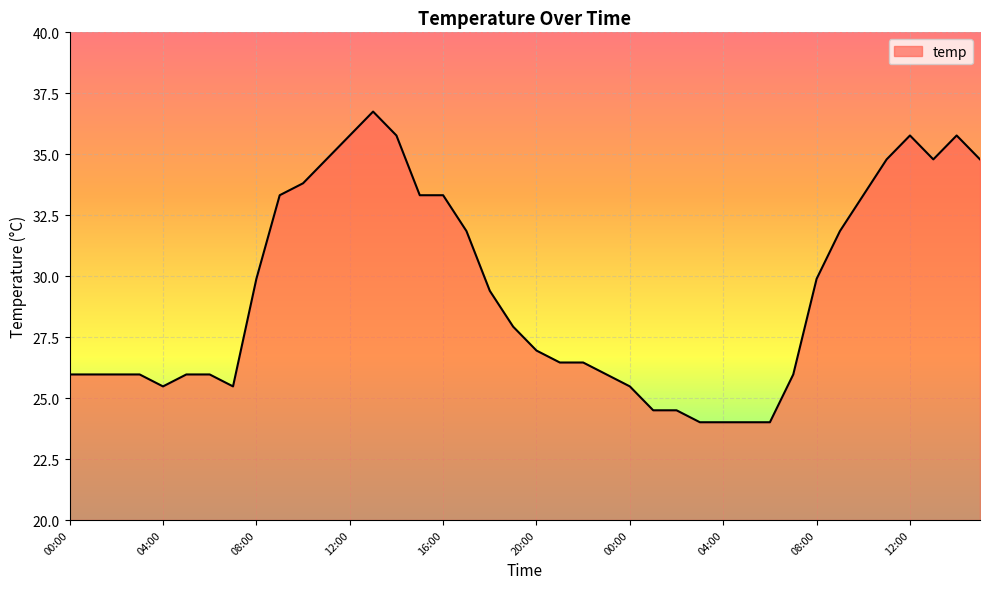

Does the chart display data point markers on the line(s)?

No